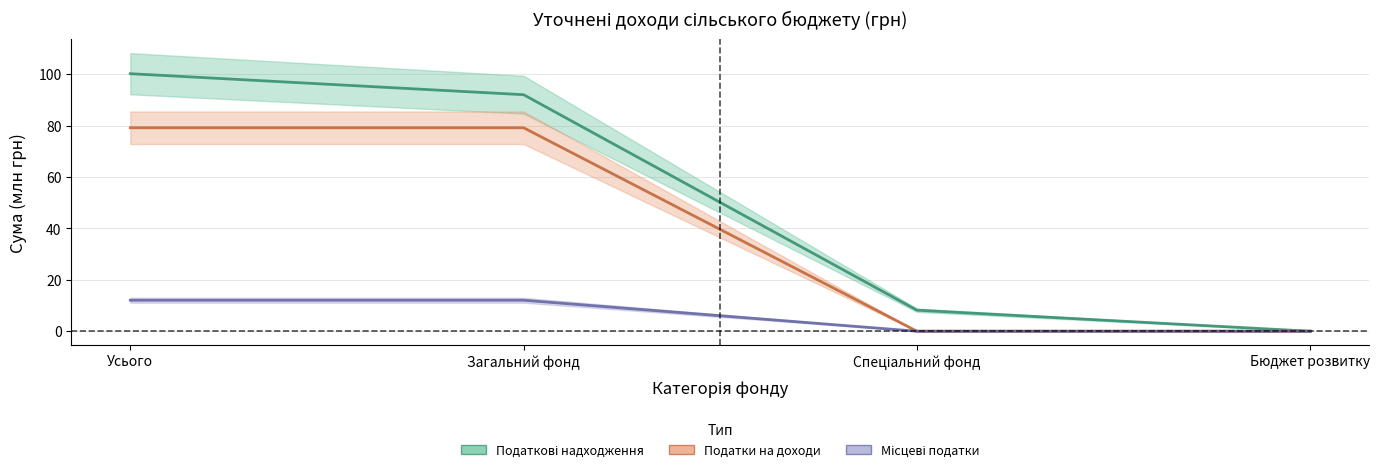

Which series has the largest range (max minus min)?

Податкові надходження